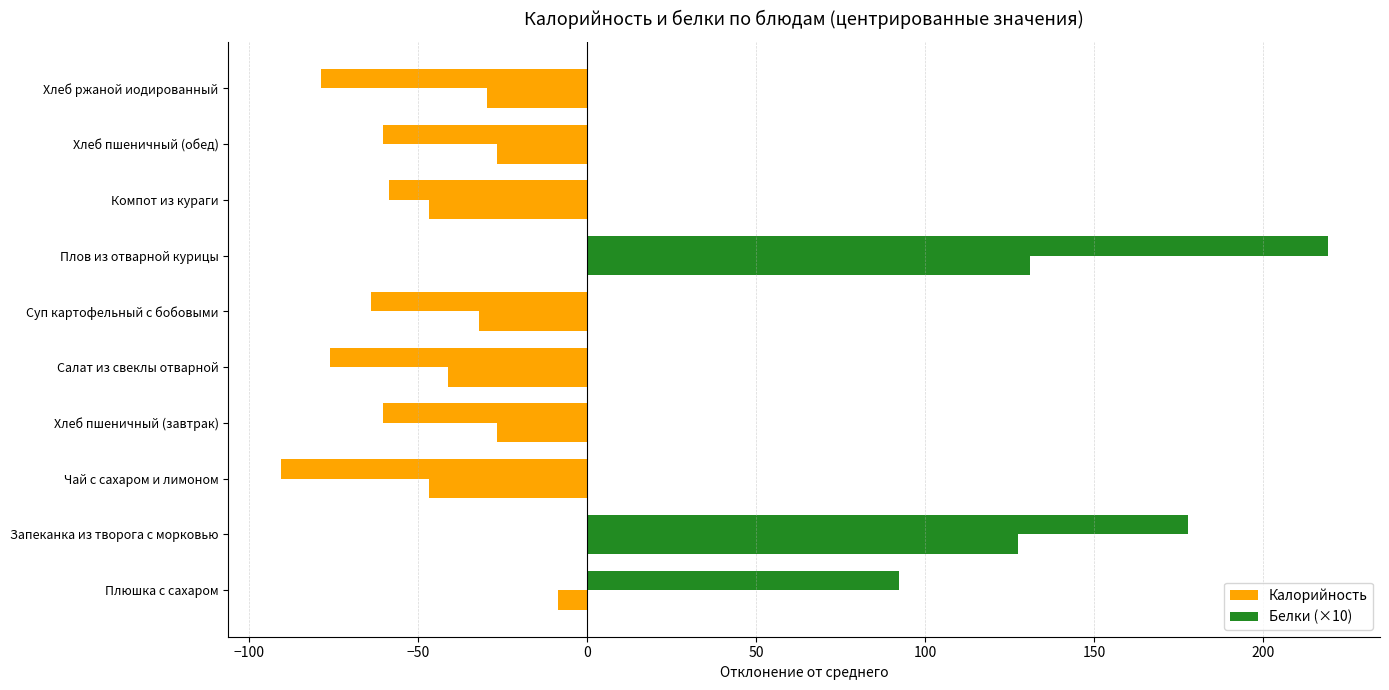

How many positive values does the Калорийность series have?

3